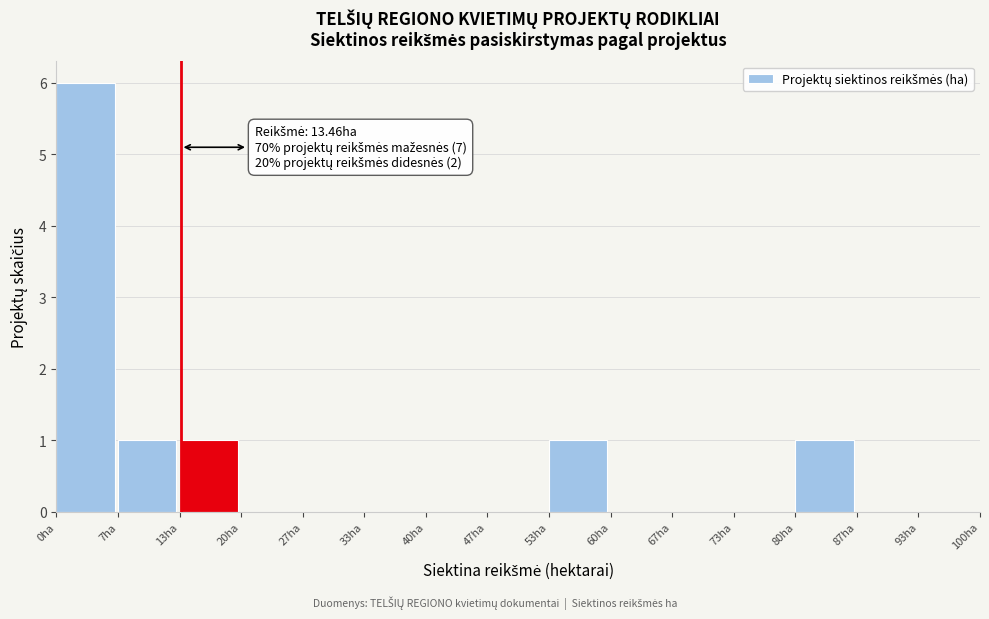

Which range on the x-axis has the tallest bar?

0 to 7